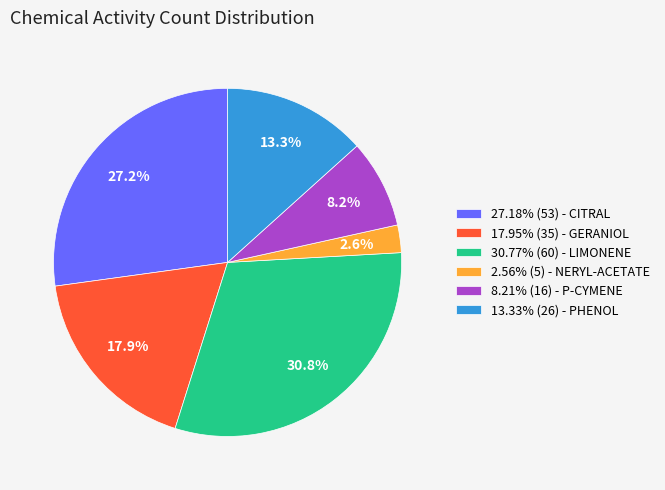

What is the ratio of the value at 8.21% (16) - P-CYMENE to the value at 27.18% (53) - CITRAL?

0.3